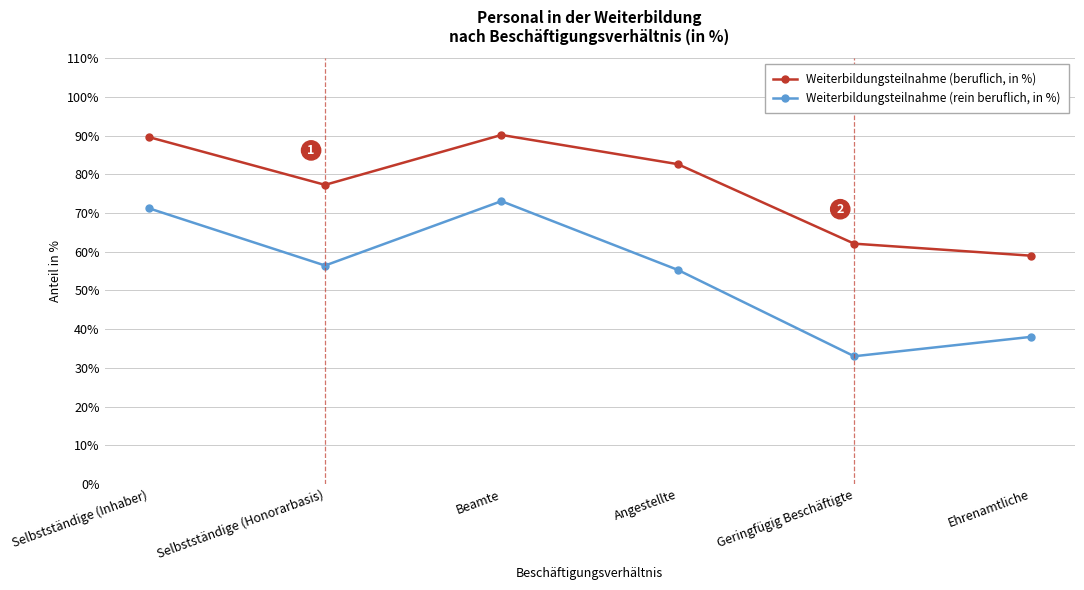

Which series has the widest spread of values?

Weiterbildungsteilnahme (rein beruflich, in %)